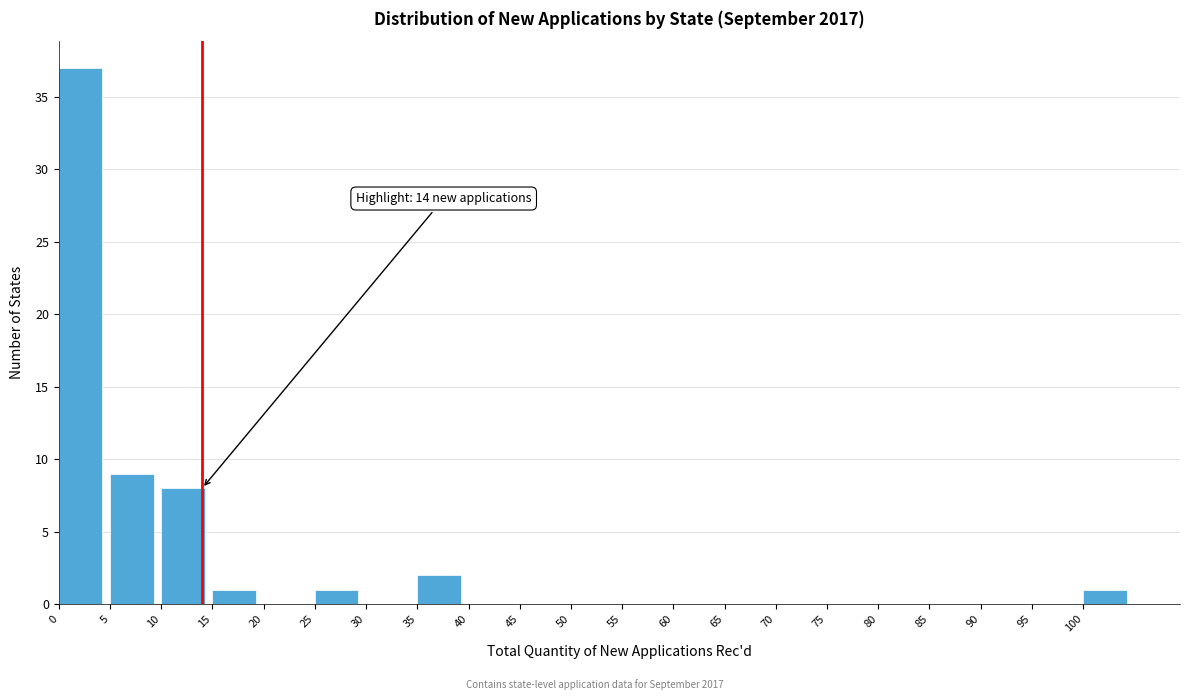

Which range on the x-axis has the tallest bar?

0 to 5